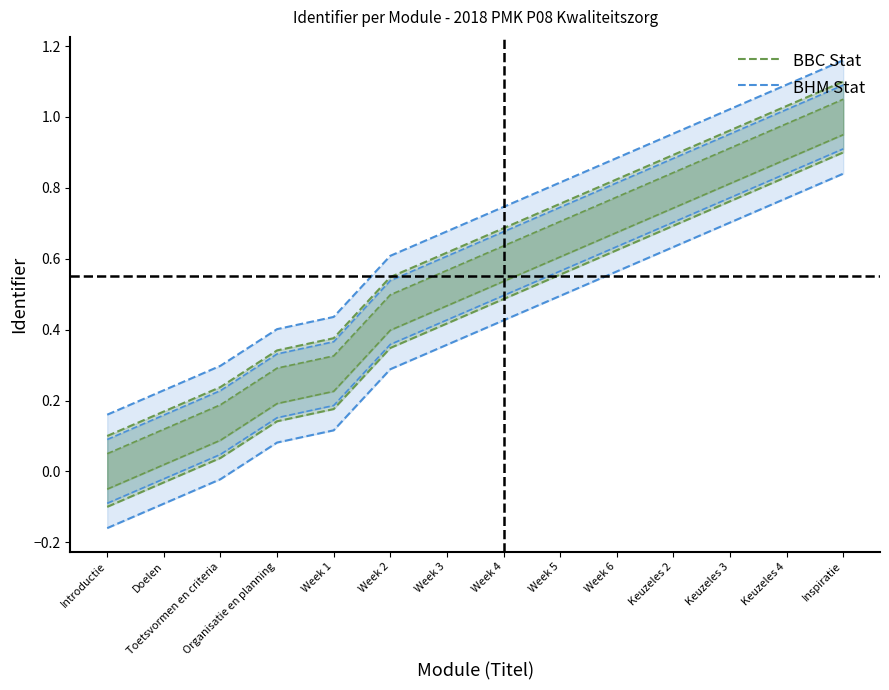

What is the label of the 9th point from the left?

Week 5